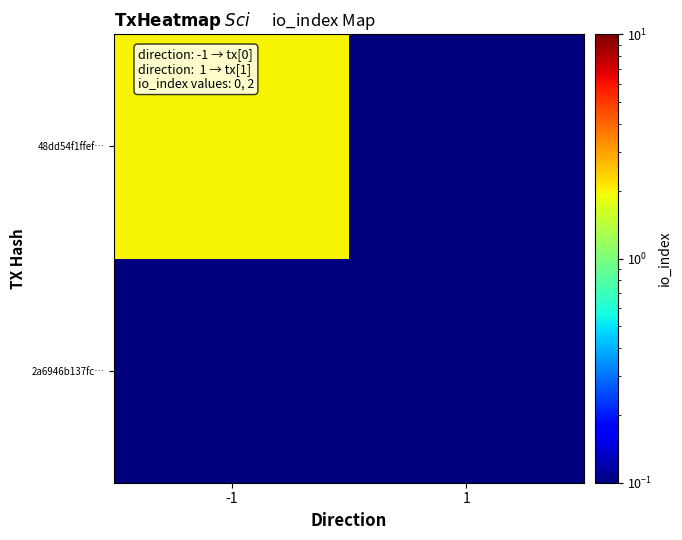

List the series in order of their peak value, highest first.

48dd54f1ffef…, 2a6946b137fc…